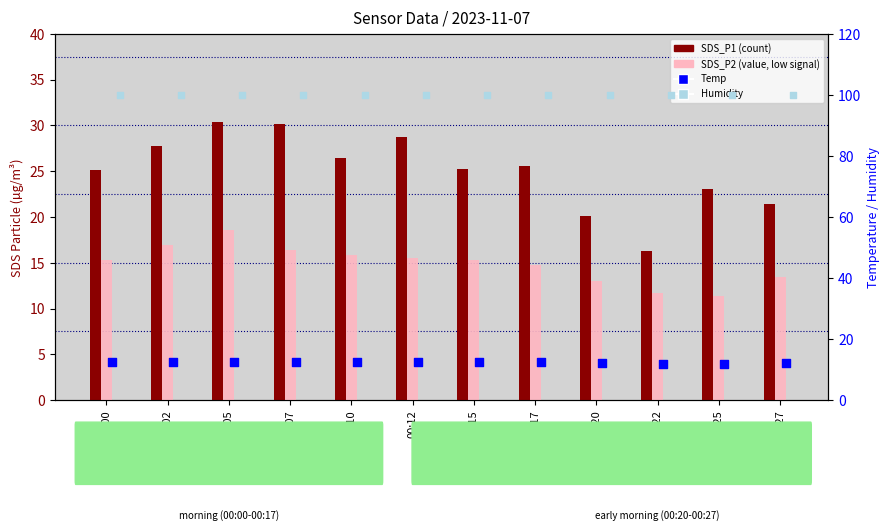

Is the value of Temp at 00:27 greater than the value of SDS_P2 at 00:02?

No